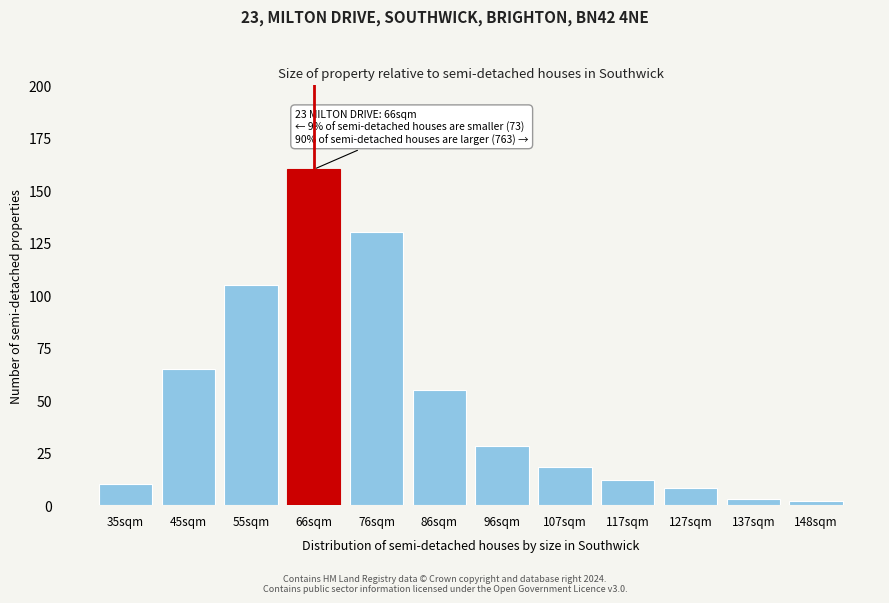

Reading left to right, extract all data points from this chart.

10	65	105	160	130	55	28	18	12	8	3	2